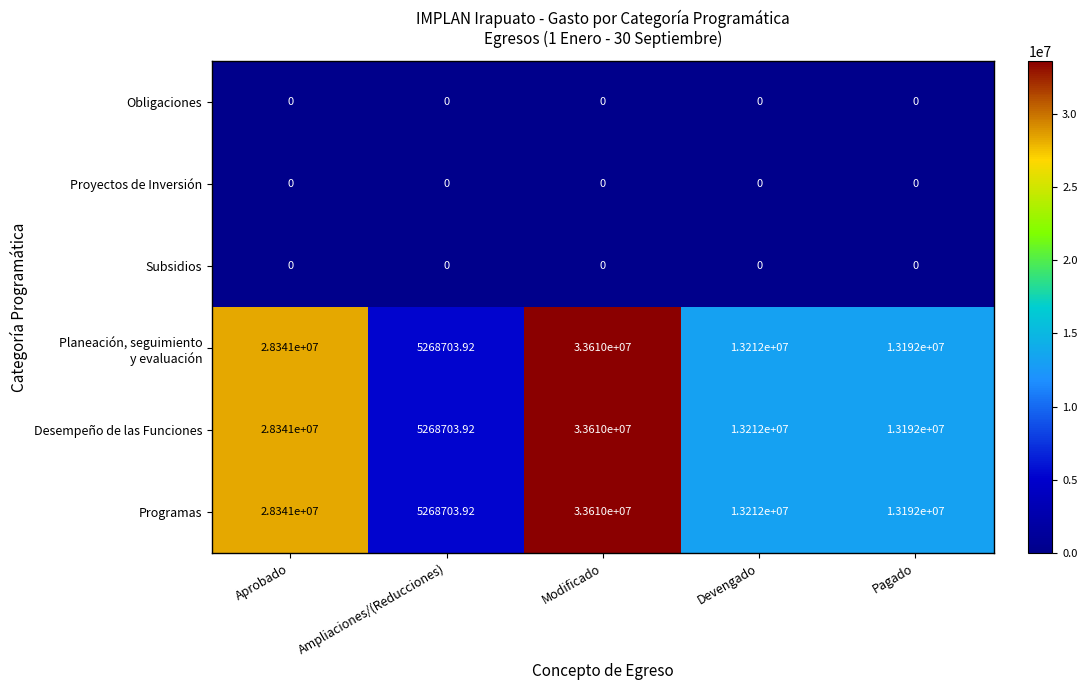

At how many categories does at least one series exceed 16506542?

2